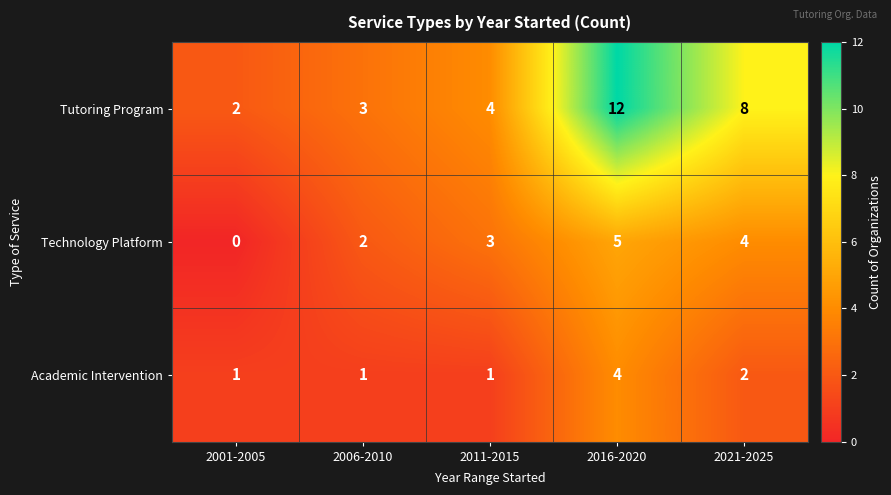

Which series has the widest spread of values?

Tutoring Program